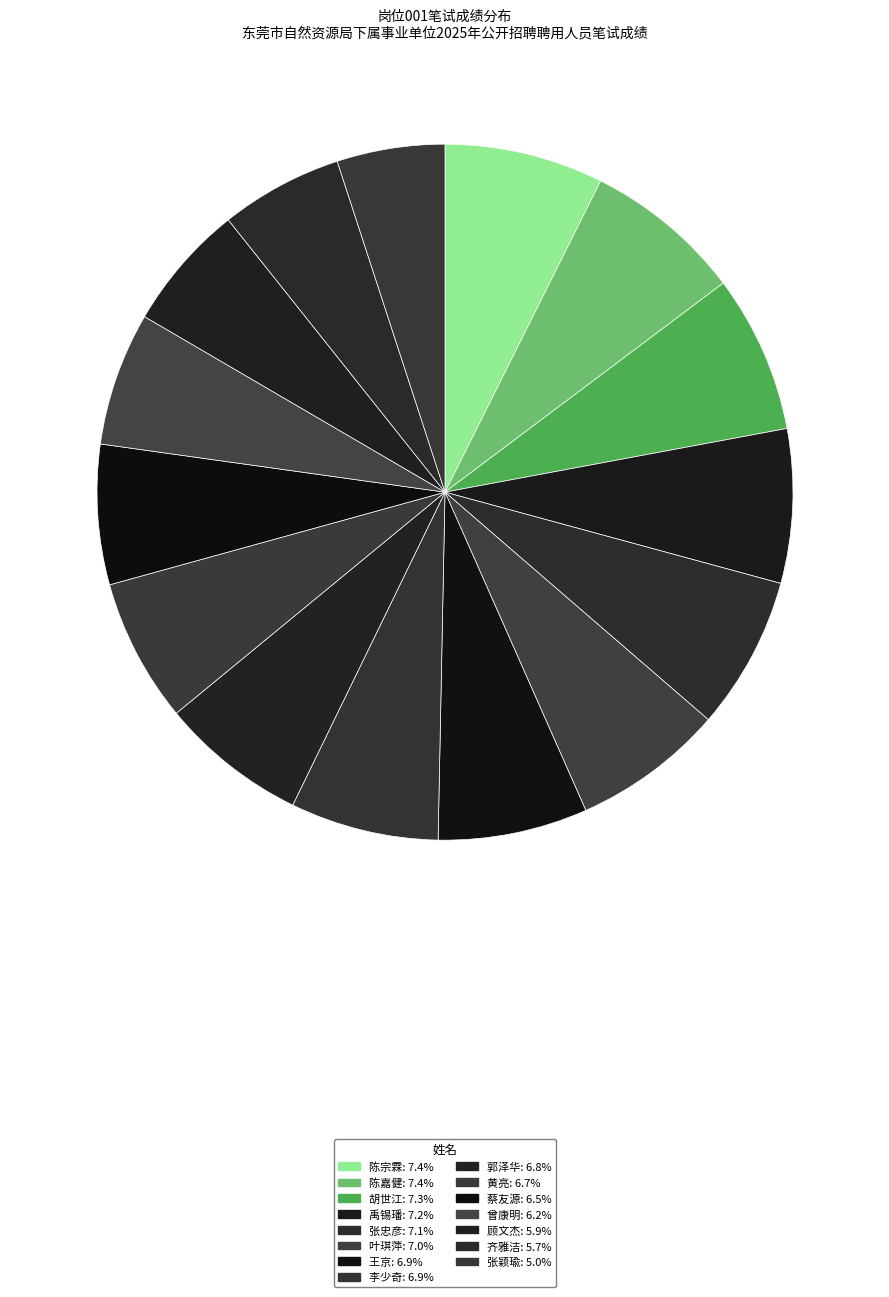

True or false: 齐雅洁 accounts for 17% of the total.

False